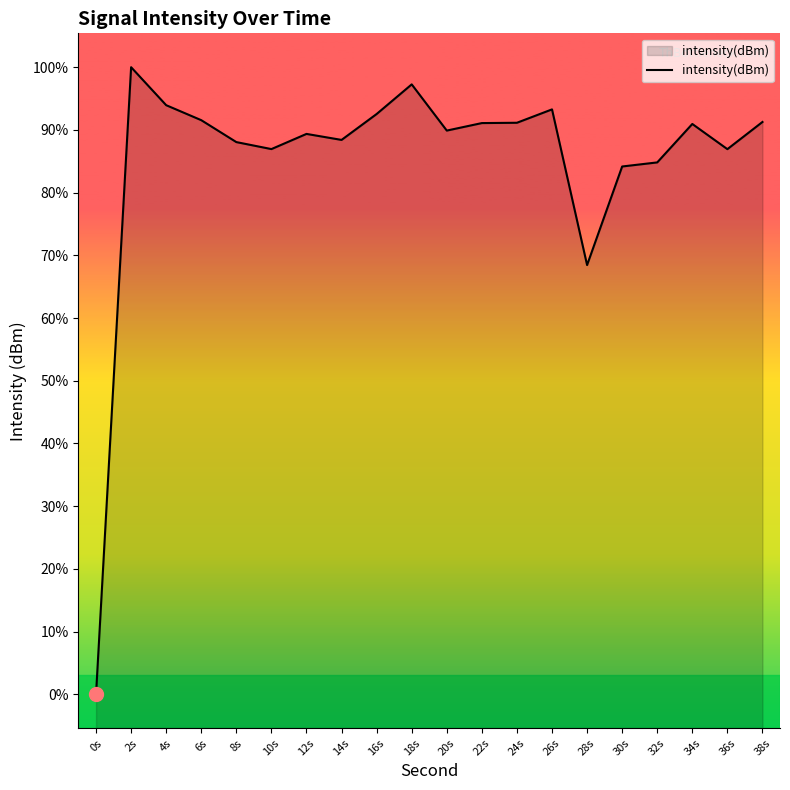

What is the label of the 11th point from the right?

18s